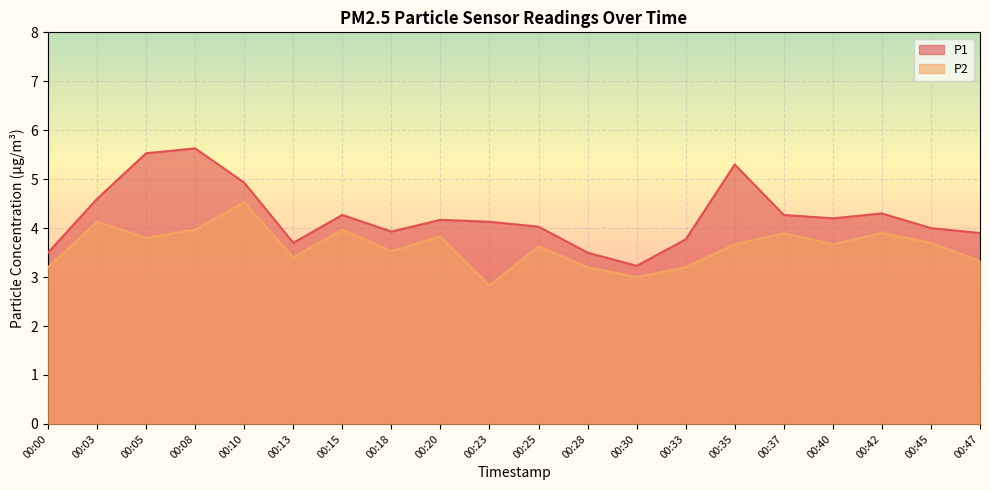

At how many categories does at least one series exceed 3?

20